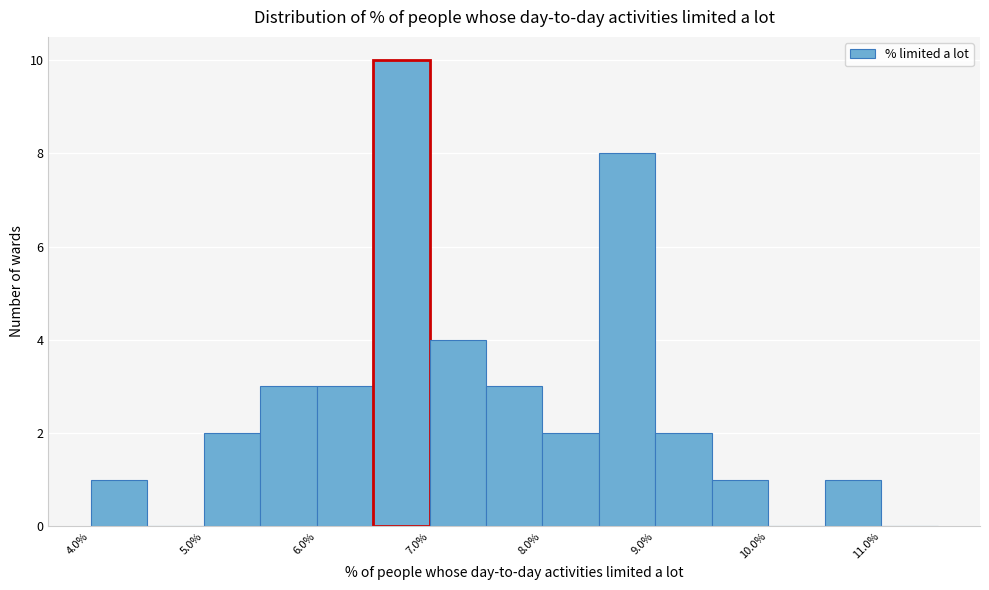

What is the height of the bar covering 8.5 to 9.0 on the x-axis? The values are not printed on the chart, so give them approximately, as read against the axis.

8